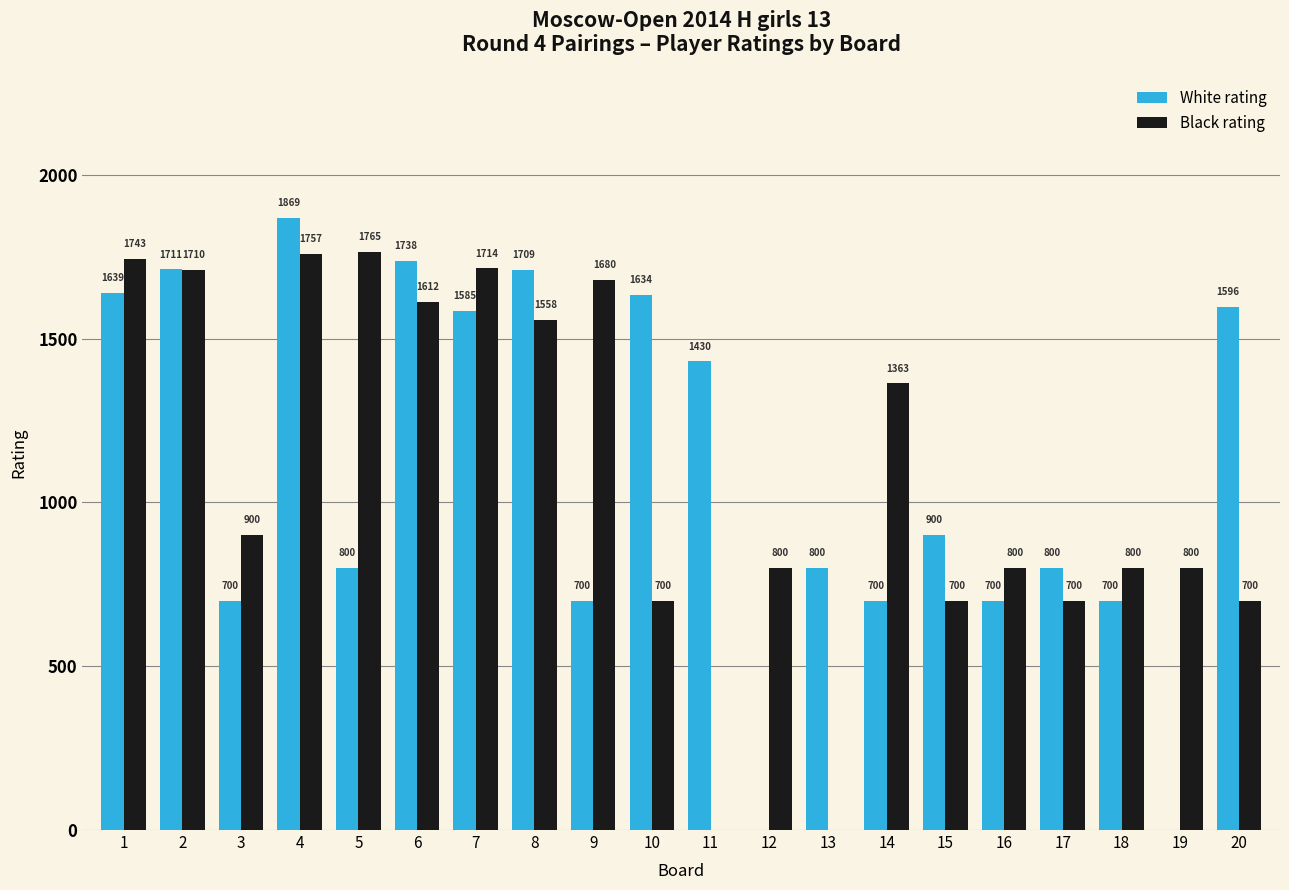

What are all the series names shown in the legend?

White rating, Black rating